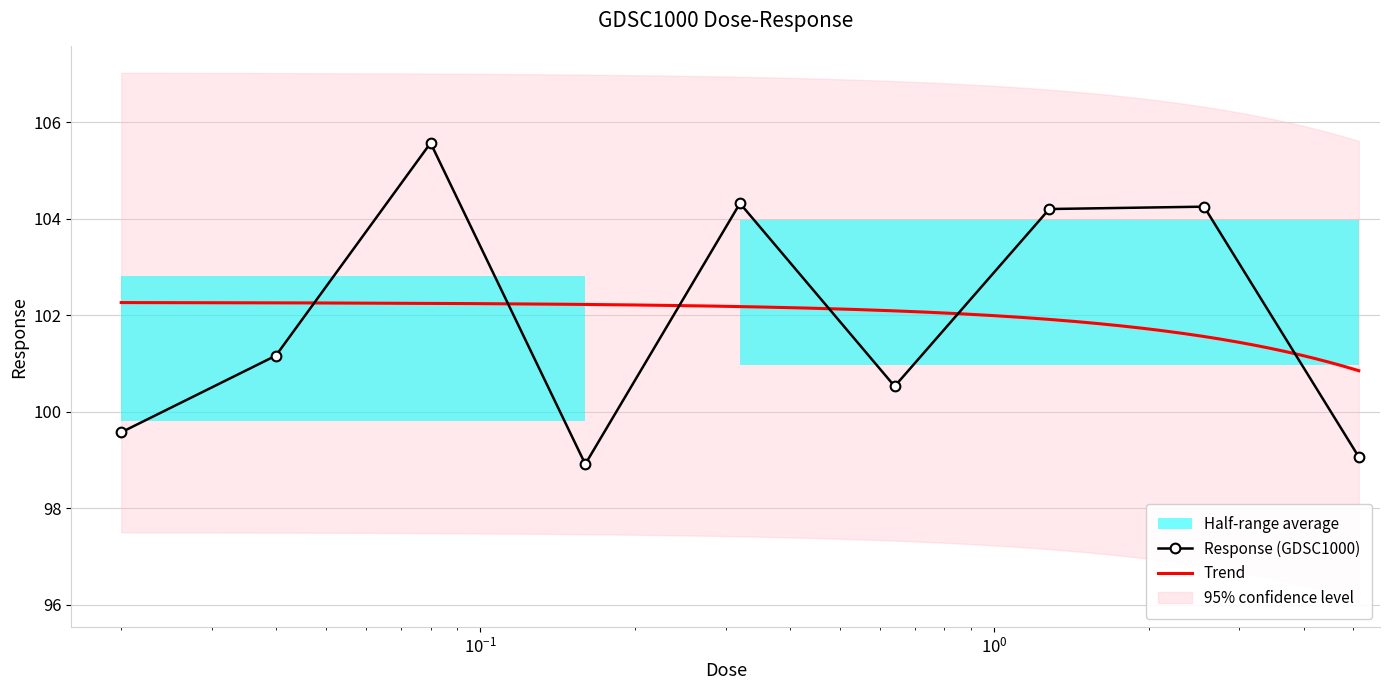

Rank the categories by value from lowest to highest.

0.16, 5.12, 0.02, 0.64, 0.04, 1.28, 2.56, 0.32, 0.08